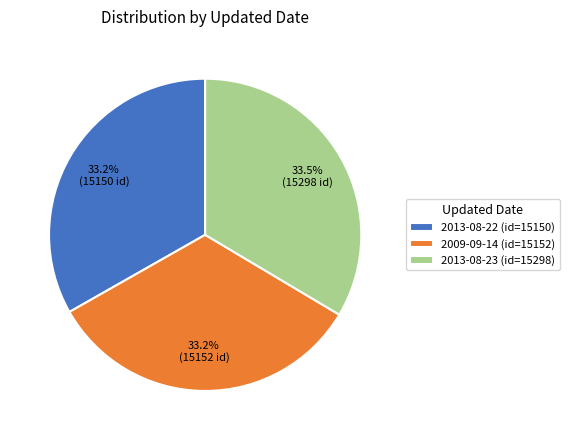

Combined, do 2013-08-23 and 2013-08-22 account for over 50%?

Yes